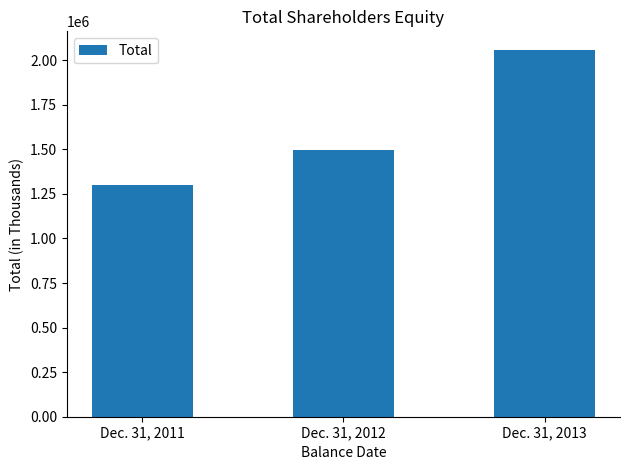

How many values are below 1494661?

1